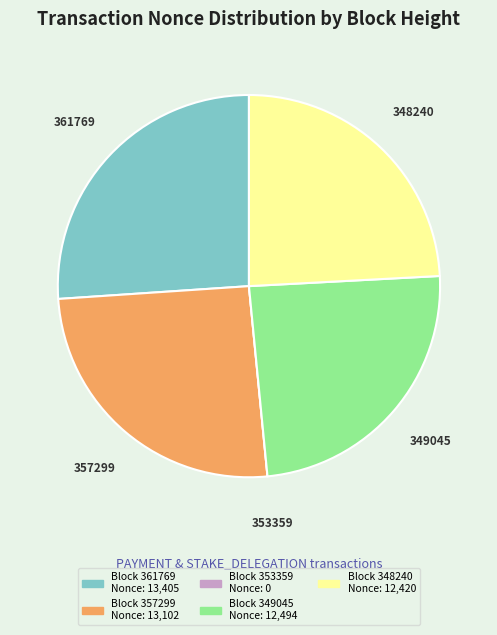

What is the largest slice in the pie chart?

361769